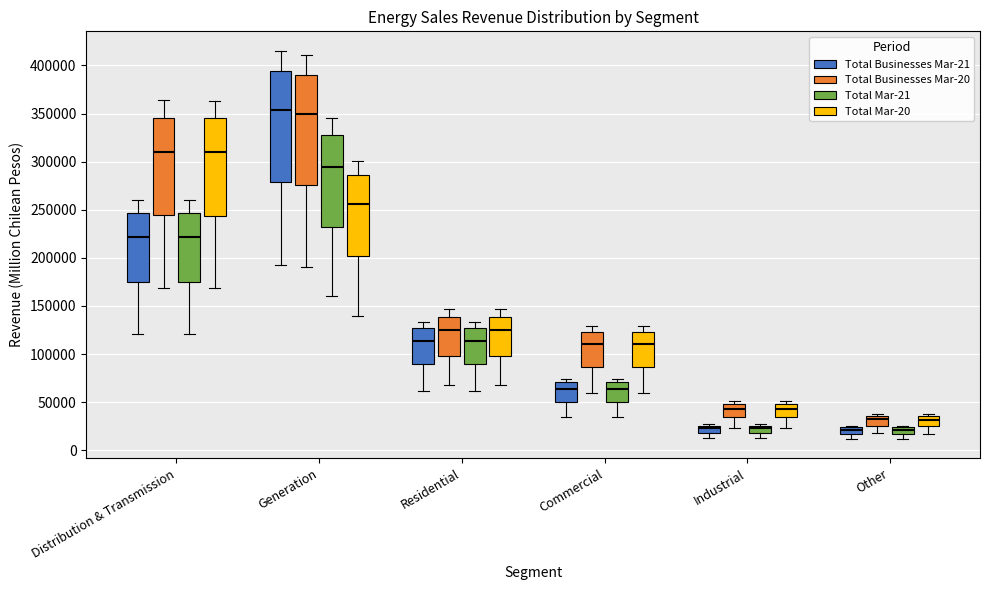

Where is the lower edge of the box for Distribution & Transmission (Total Mar-20) on the y-axis? The values are not printed on the chart, so give them approximately, as read against the axis.

245000